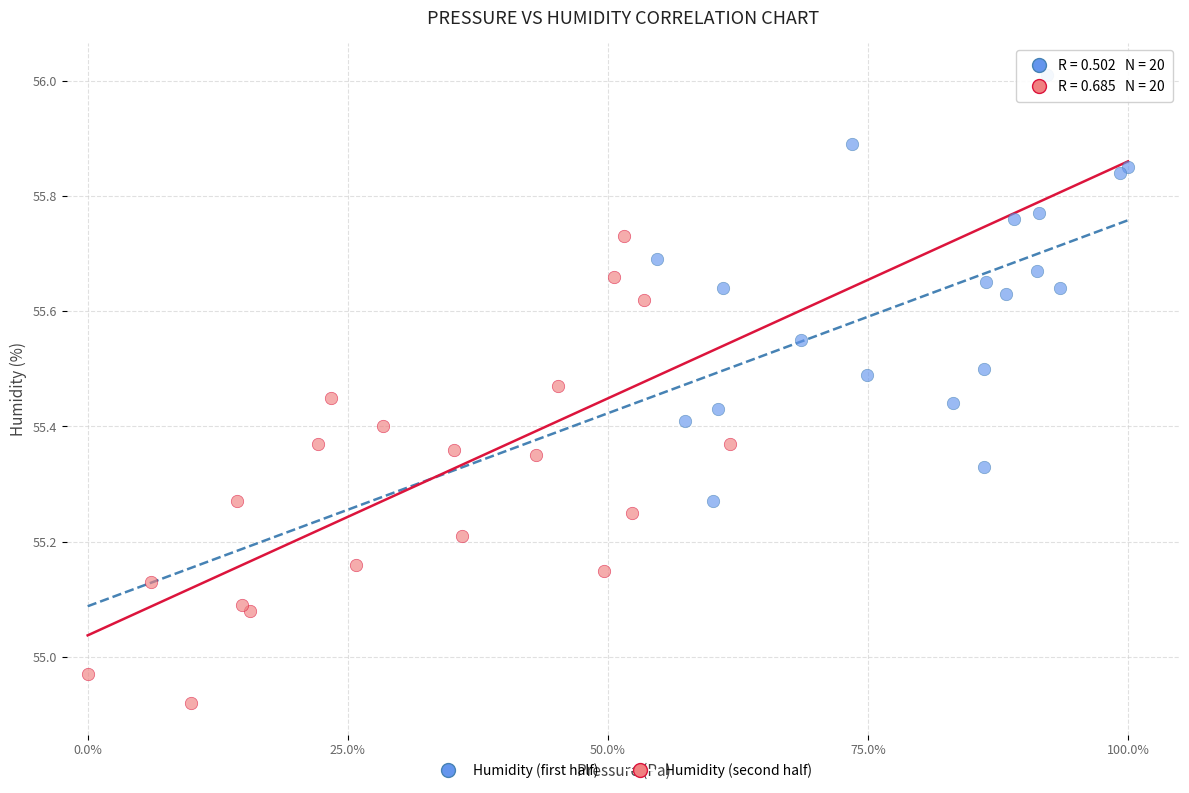

Which series has the largest Y range (max minus min)?

Humidity (second half)